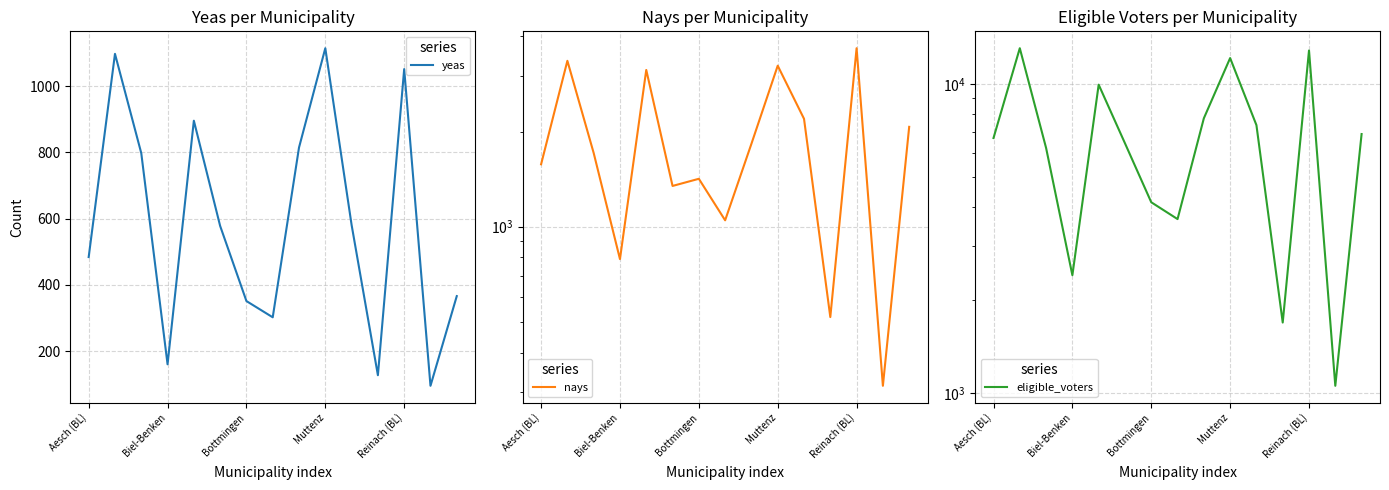

Does the chart display data point markers on the line(s)?

No